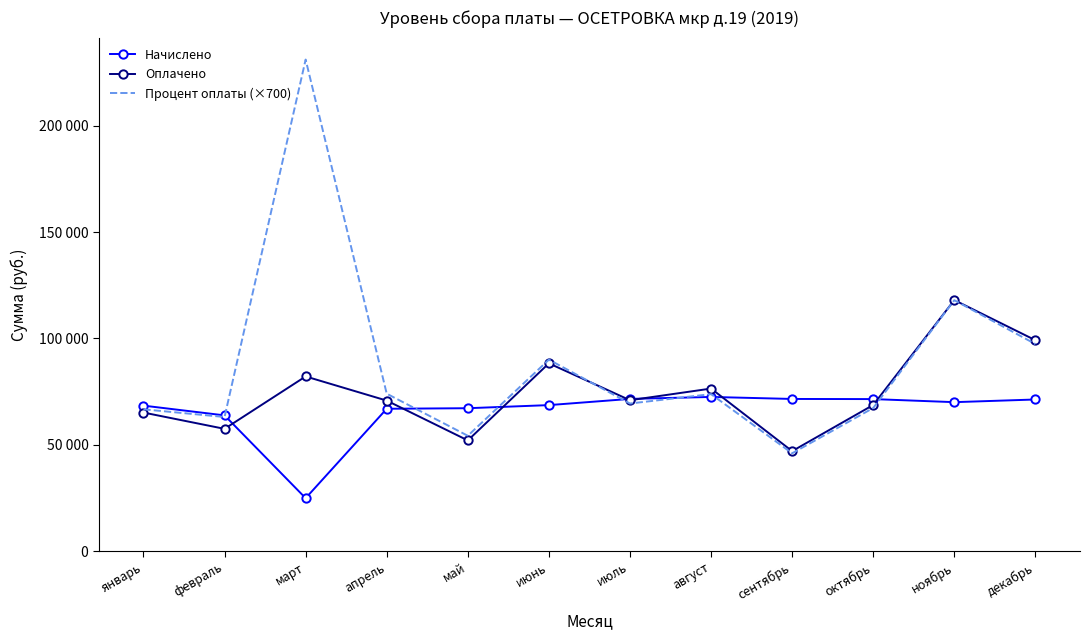

Reading left to right, what are all the values shown in this chart?

Начислено: 68405.5	63815.9	24869.0	66931.6	67187.3	68647.4	71566.1	72487.3	71543.1	71479.5	70033.6	71288.8
Оплачено: 65149.1	57483.6	82131.9	70768.9	52042.9	88296.2	70949.2	76434.1	46994.2	68712.5	118046.0	99163.3
Процент оплаты (×700): 66668.0	63056.0	231182.0	74011.0	54222.0	90034.0	69398.0	73808.0	45983.0	67291.0	117992.0	97370.0